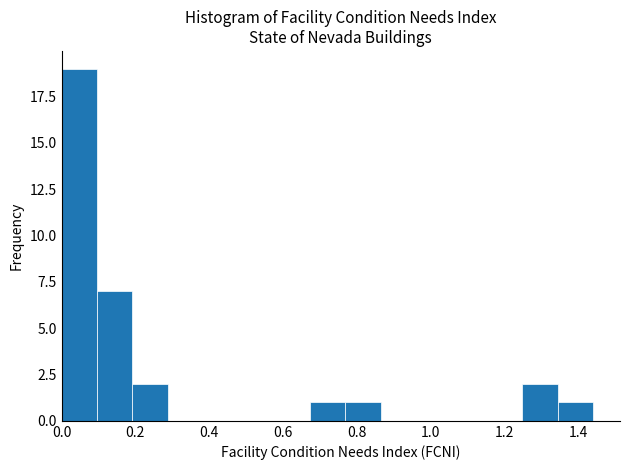

Reading left to right, list every bar in this chart as the range it spans on the x-axis followed by its height. Neither the bar edges nor the heights are printed on the chart, so give them approximately, as read against the axes.

0.00 to 0.10: 19
0.10 to 0.20: 7
0.20 to 0.28: 2
0.28 to 0.38: 0
0.38 to 0.48: 0
0.48 to 0.58: 0
0.58 to 0.68: 0
0.68 to 0.76: 1
0.76 to 0.86: 1
0.86 to 0.96: 0
0.96 to 1.06: 0
1.06 to 1.16: 0
1.16 to 1.24: 0
1.24 to 1.34: 2
1.34 to 1.44: 1